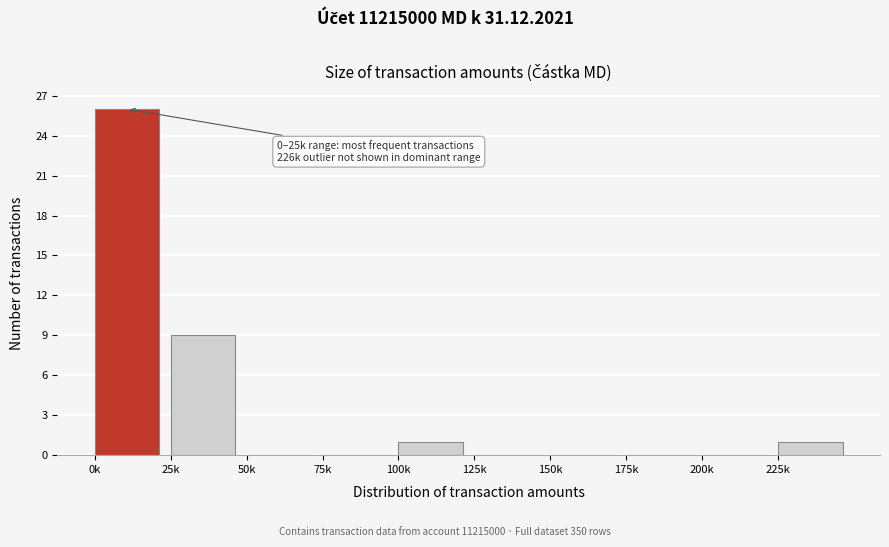

Reading right to left, what are all the values shown in this chart?

225k=1	200k=0	175k=0	150k=0	125k=0	100k=1	75k=0	50k=0	25k=9	0k=26